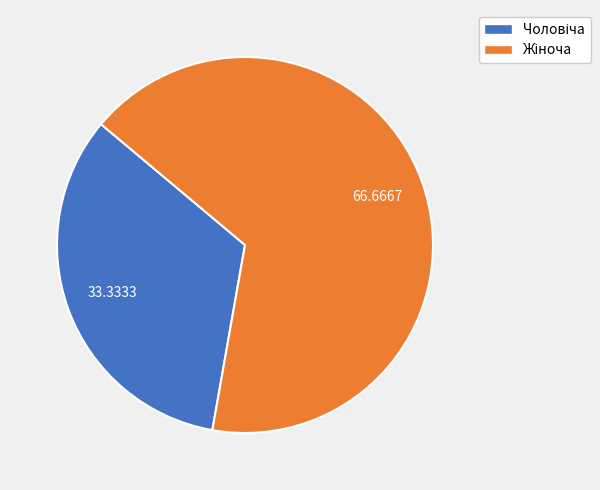

Does any single category account for the majority?

Yes